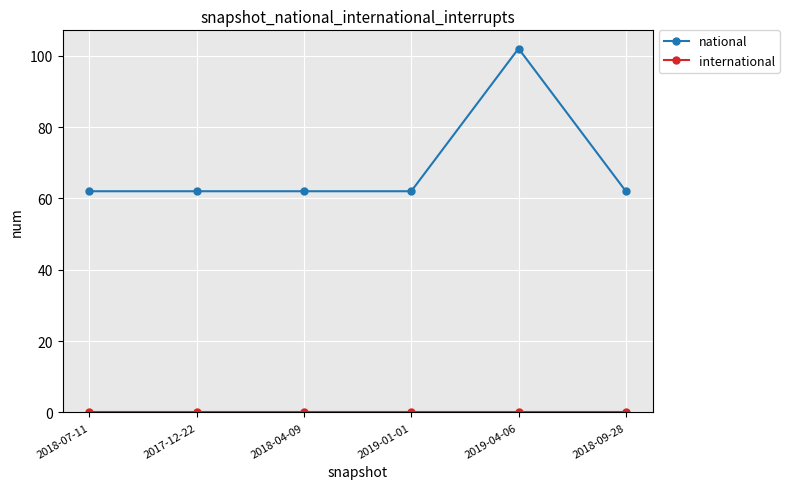

At how many categories does at least one series exceed 94?

1